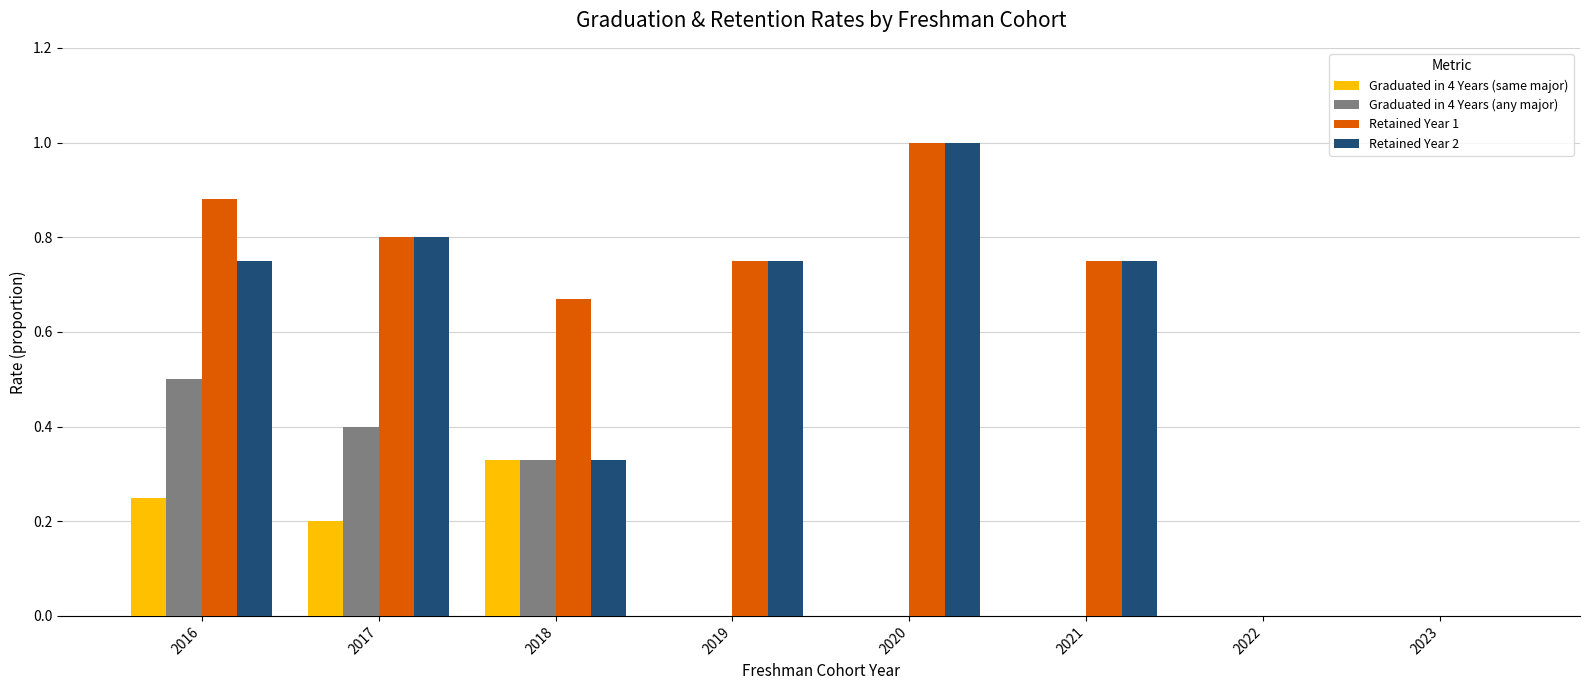

Which category has the highest value in the Retained Year 2 series?

2020